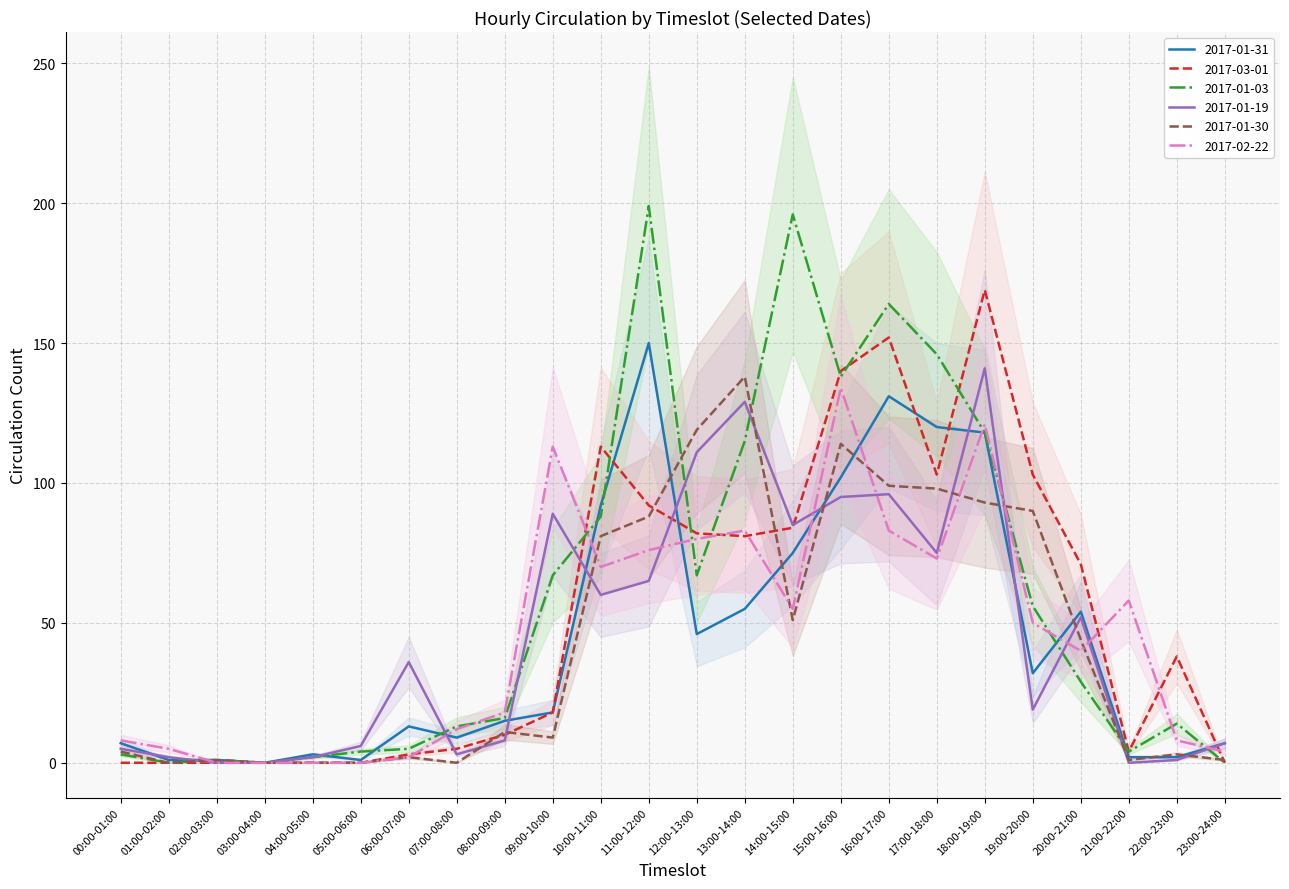

True or false: 2017-01-19 and 2017-01-30 cross at least once.

True